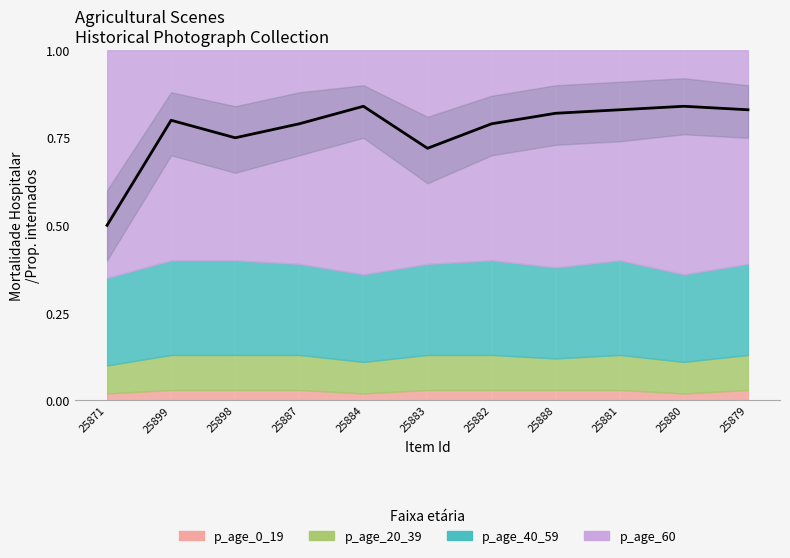

What are all the series names shown in the legend?

p_age_0_19, p_age_20_39, p_age_40_59, p_age_60